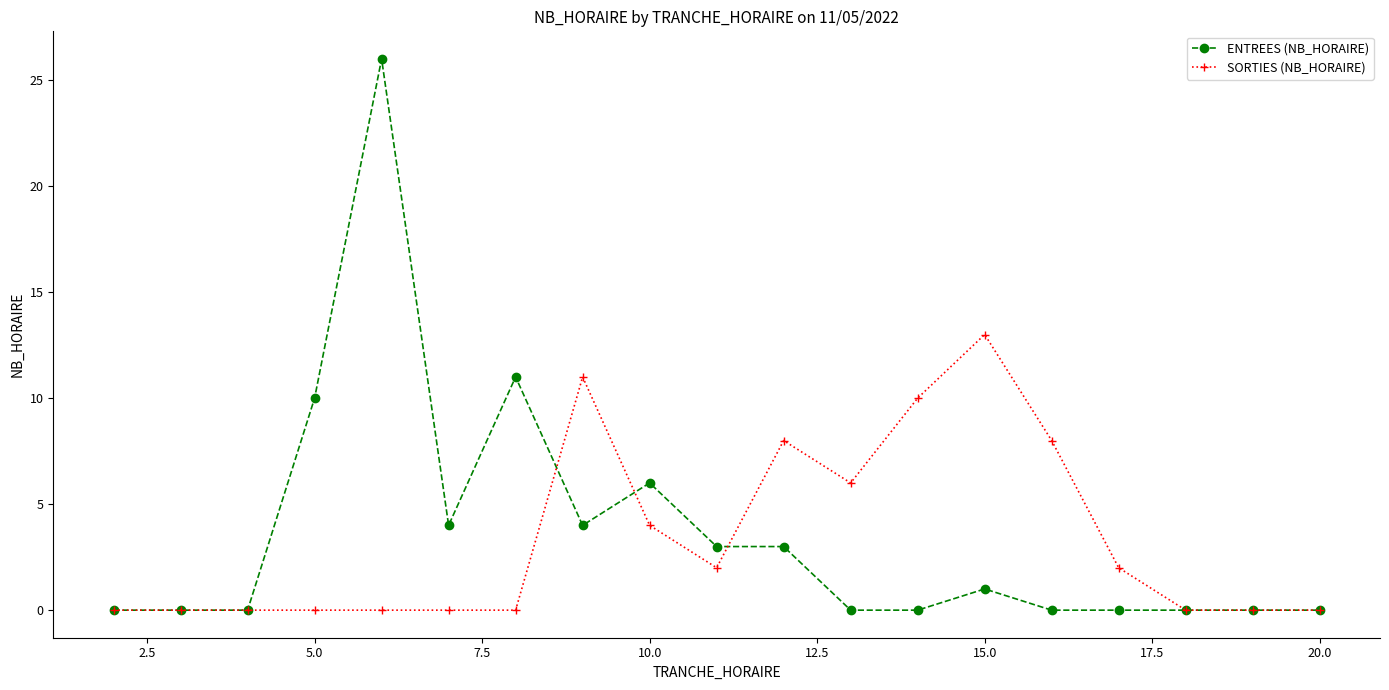

True or false: SORTIES (NB_HORAIRE) has more than 2 points higher than both neighbors.

True